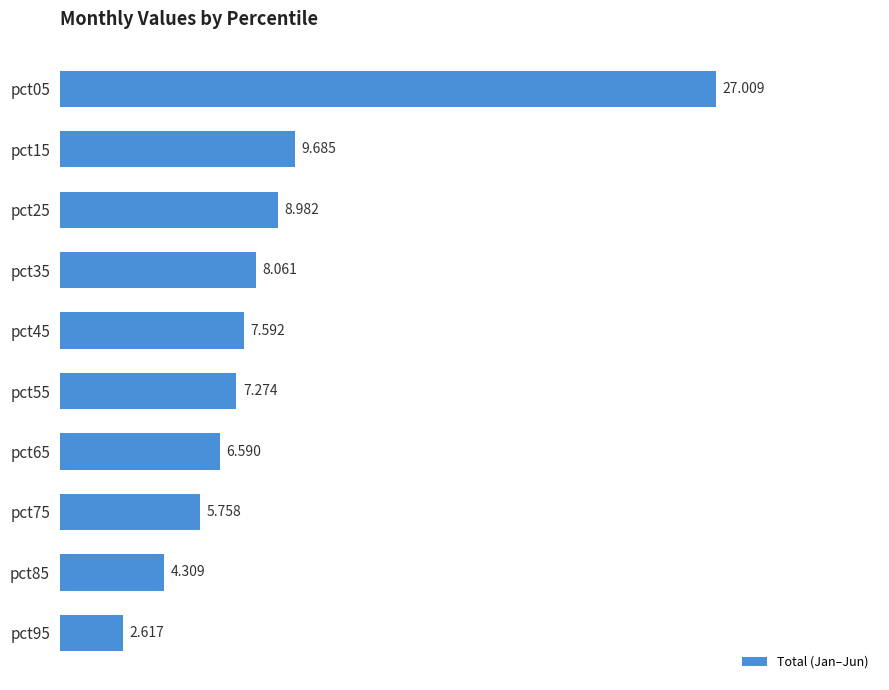

What is the maximum value shown in the chart?

27.0